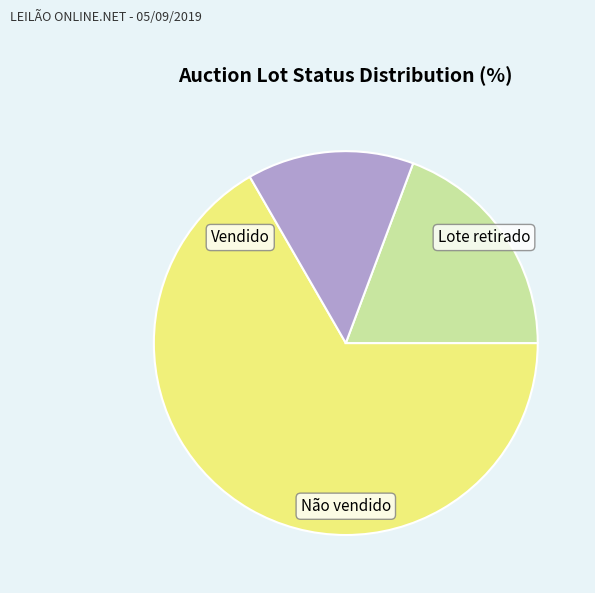

To the nearest percent, what is the combined percentage of Vendido and Lote retirado?

81%